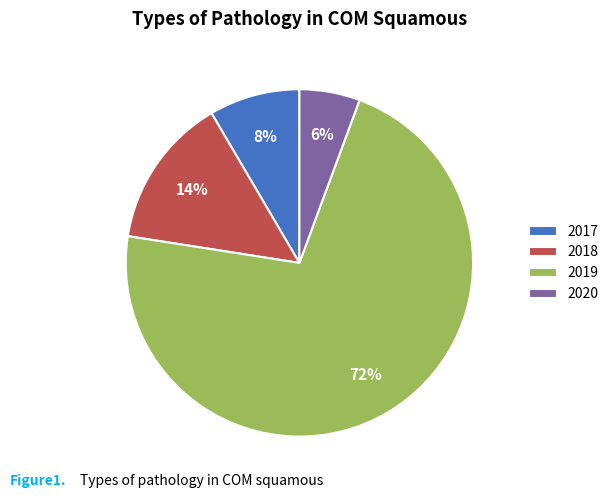

Combined, do 2017 and 2018 account for over 50%?

No